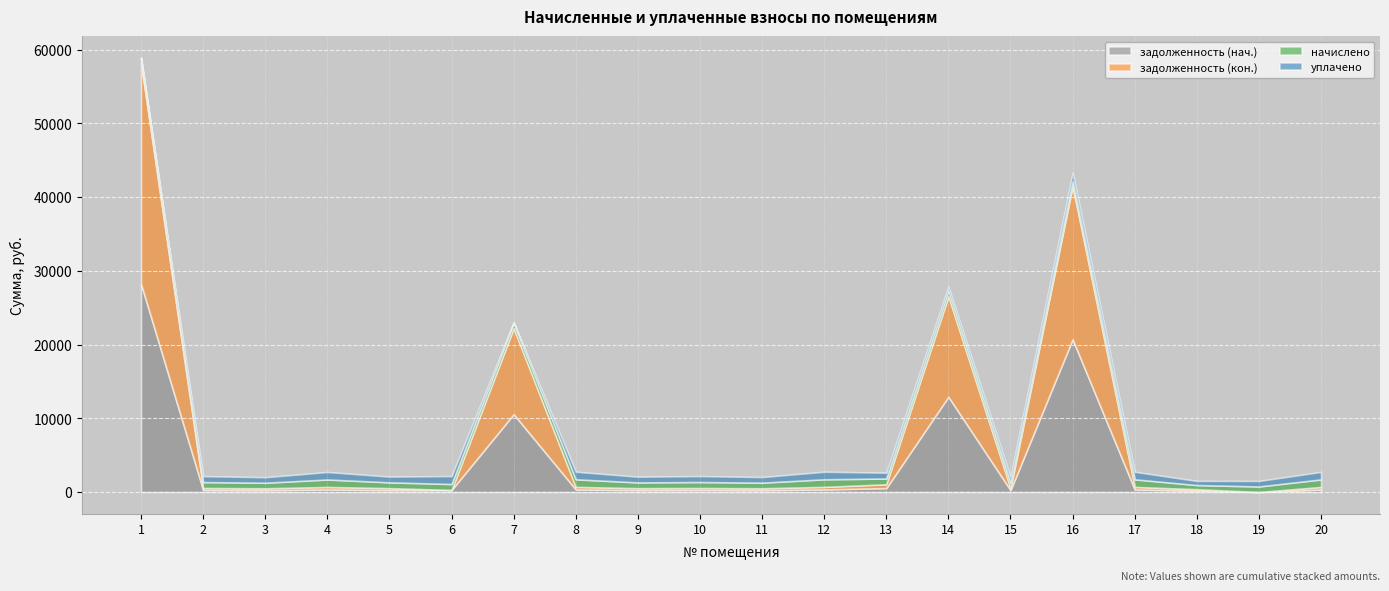

What are all the series names shown in the legend?

задолженность (нач.), задолженность (кон.), начислено, уплачено